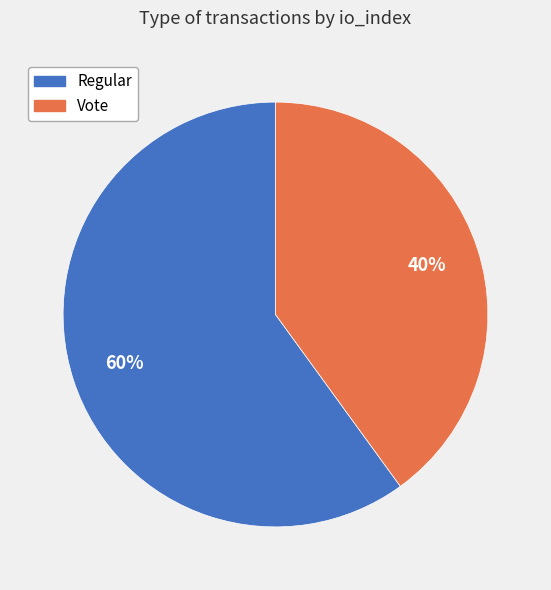

Which slice represents more than half of the pie?

Regular